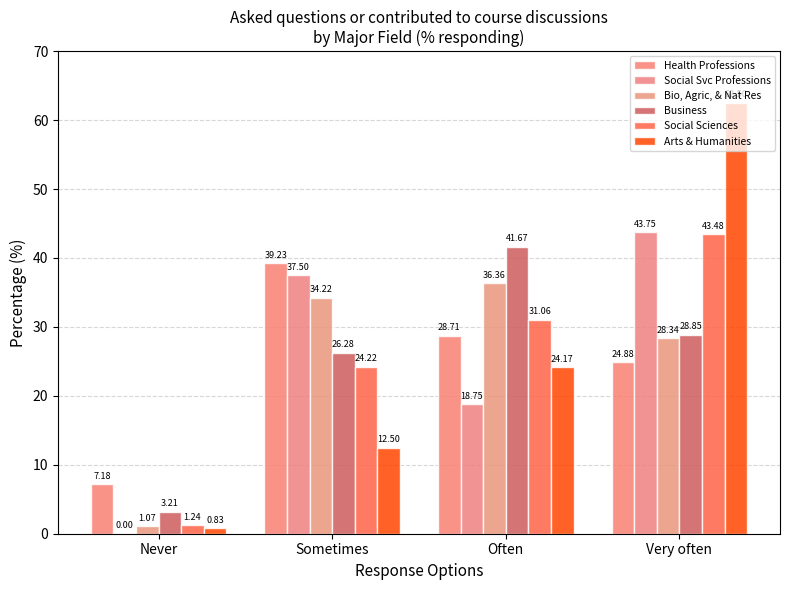

What is the label of the 4th bar from the left?

Very often